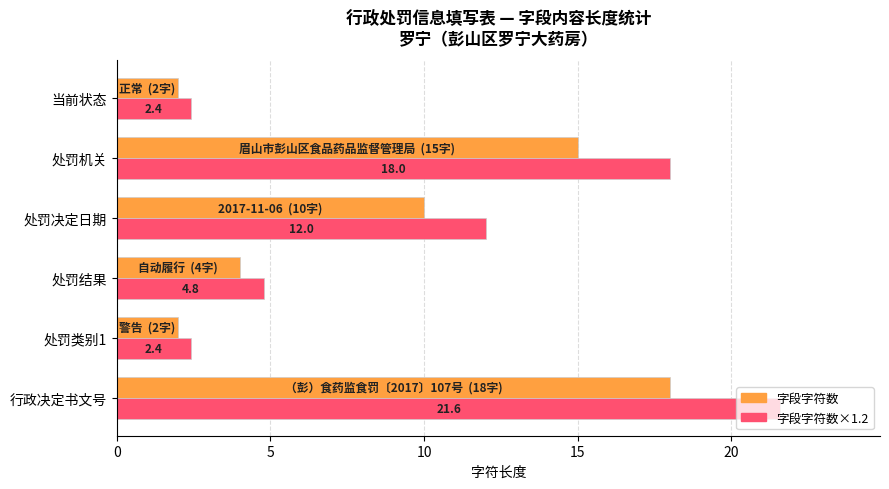

Count the number of categories in the chart.

6